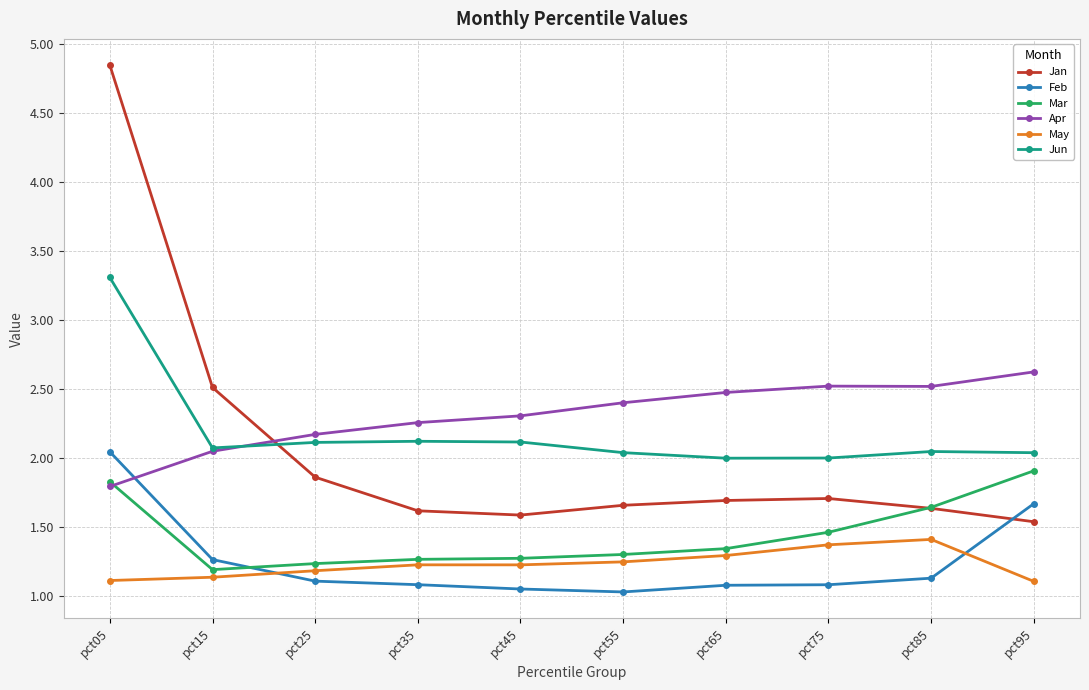

Is it true that Apr equals 2.5 at pct85?

True